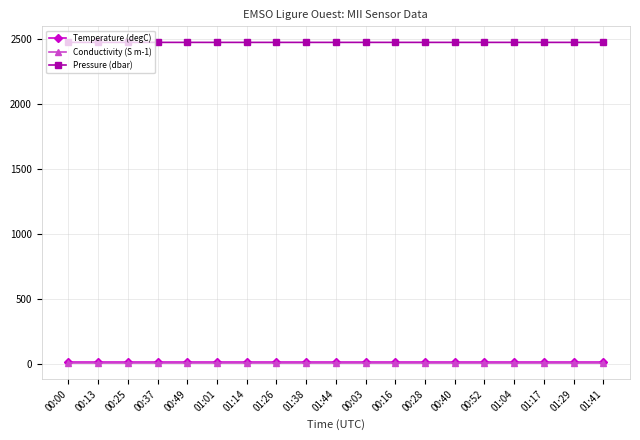

What is the average value of the Temperature (degC) series?

13.3